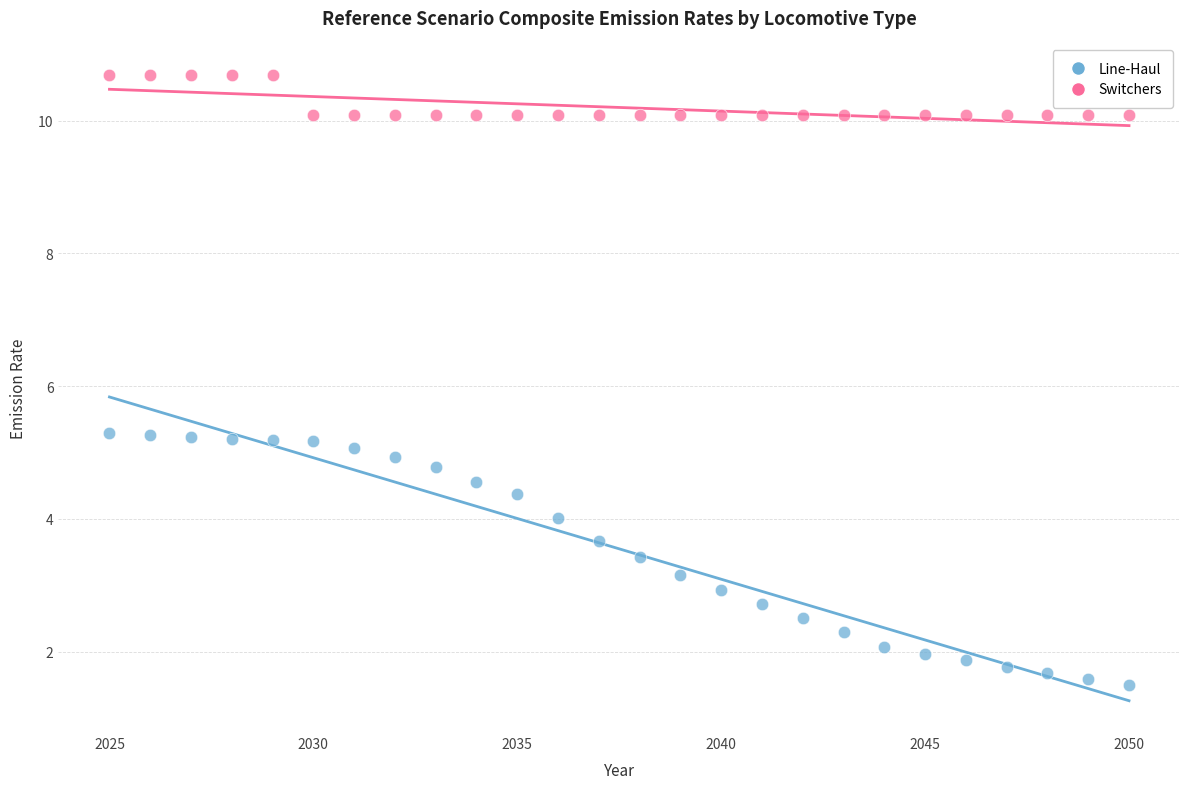

What are all the series names shown in the legend?

Line-Haul, Switchers